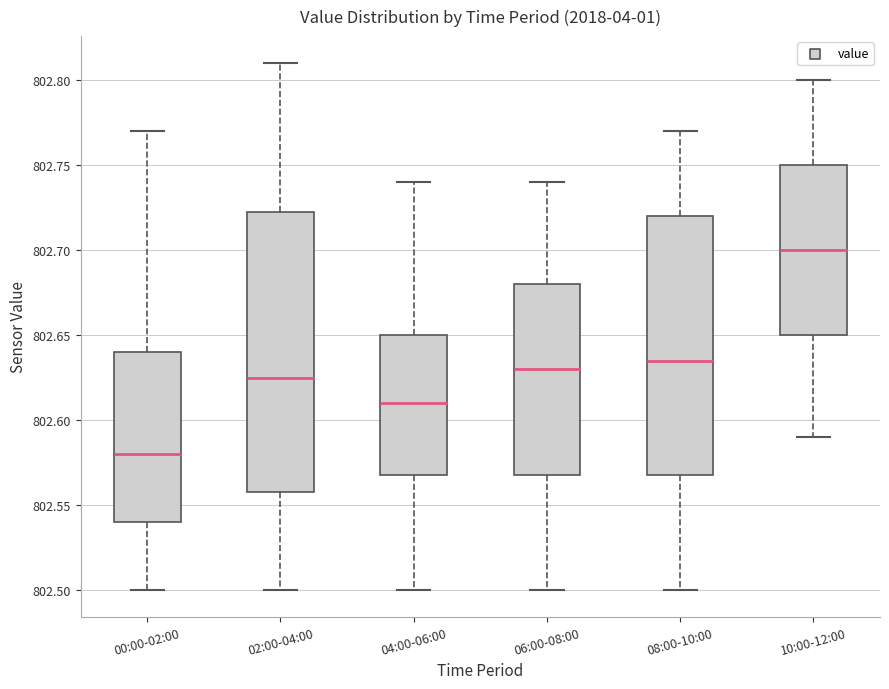

Reading left to right, transcribe this box plot: for each box, give where its median line is, the range the box spans, and where its two whiskers end, as read against the y-axis. The values are not printed on the chart, so give them approximately, as read against the axis.

00:00-02:00: median 802.580, box 802.540 to 802.640, whiskers 802.500 to 802.770
02:00-04:00: median 802.625, box 802.560 to 802.725, whiskers 802.500 to 802.810
04:00-06:00: median 802.610, box 802.570 to 802.650, whiskers 802.500 to 802.740
06:00-08:00: median 802.630, box 802.570 to 802.680, whiskers 802.500 to 802.740
08:00-10:00: median 802.635, box 802.570 to 802.720, whiskers 802.500 to 802.770
10:00-12:00: median 802.700, box 802.650 to 802.750, whiskers 802.590 to 802.800